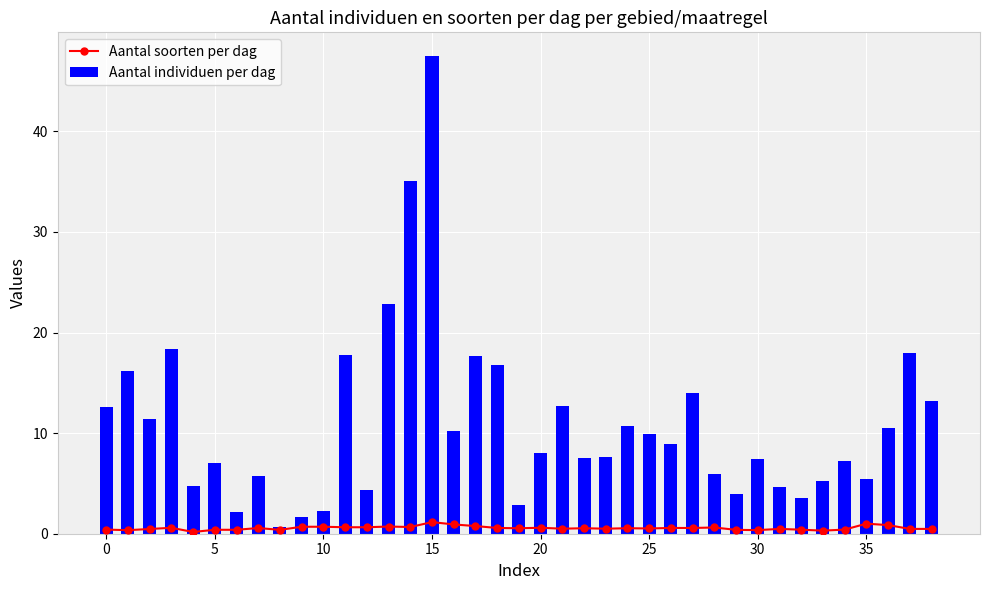

What are all the series names shown in the legend?

Aantal soorten per dag, Aantal individuen per dag